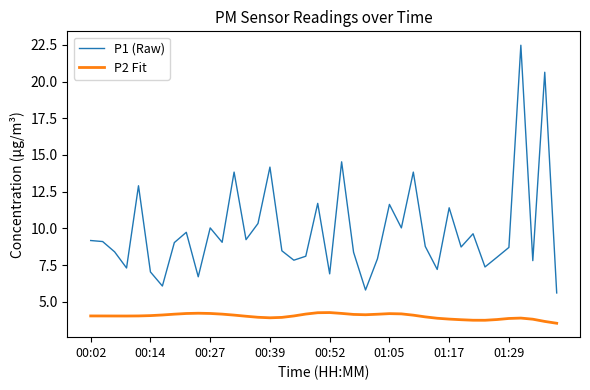

List the series in order of their peak value, highest first.

P1 (Raw), P2 Fit